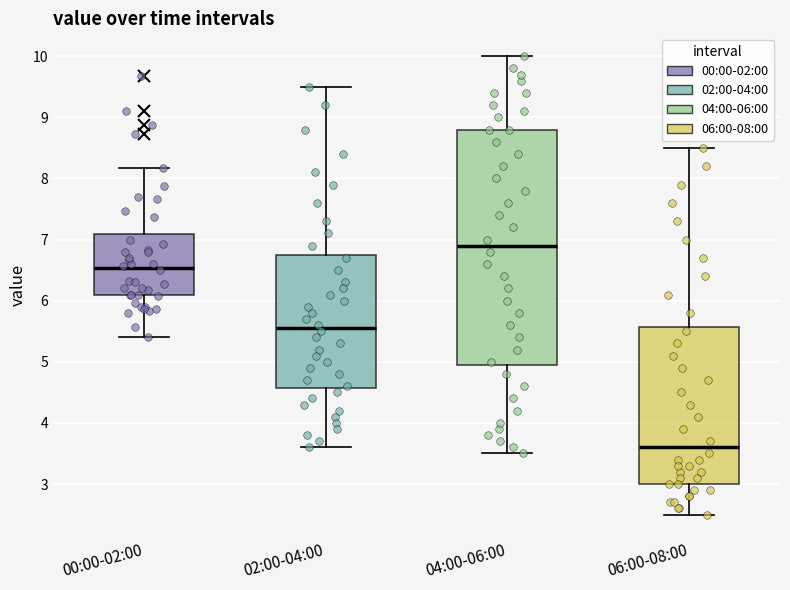

Which box has the lowest median line?

06:00-08:00